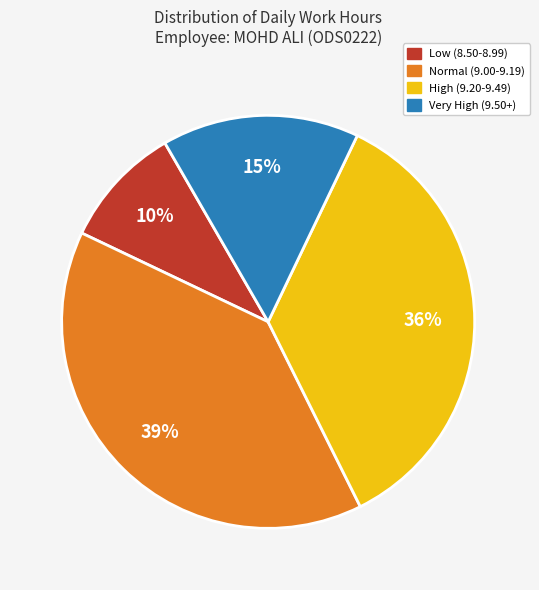

To the nearest percent, what is the average slice percentage?

25%